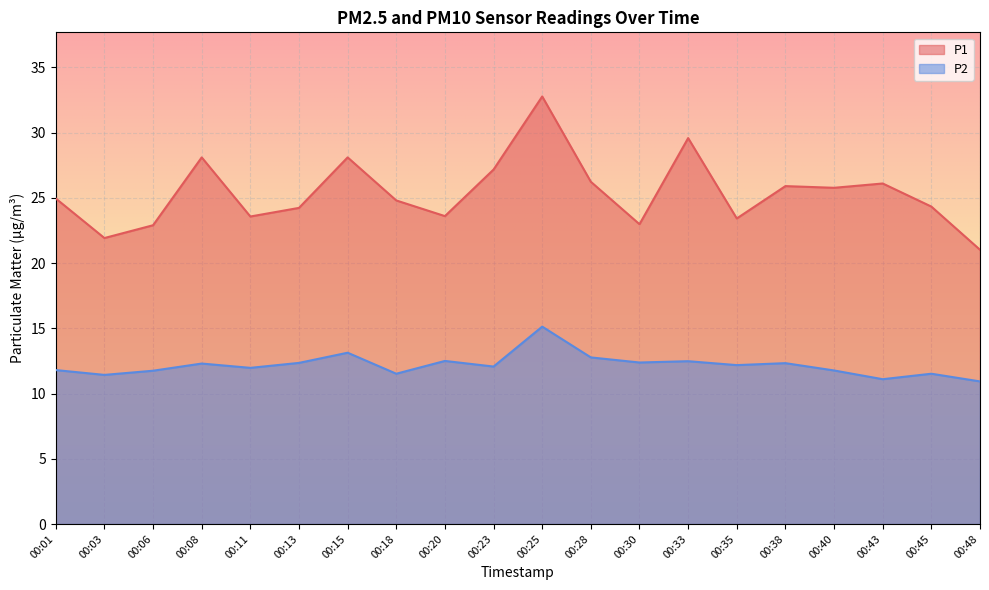

True or false: P1 and P2 intersect in this chart.

False